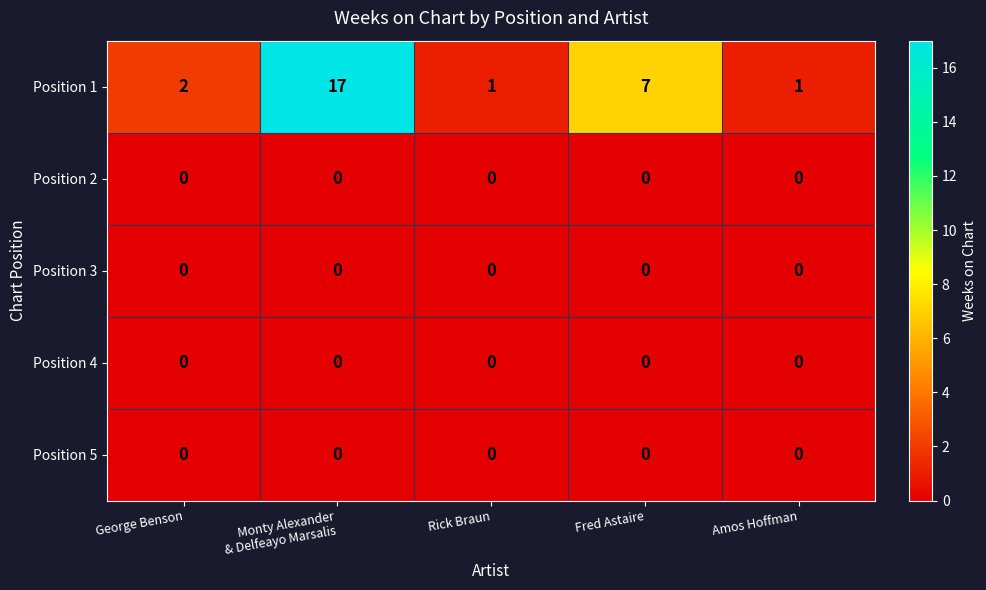

What is the spread (max minus min) of values at Fred Astaire?

7